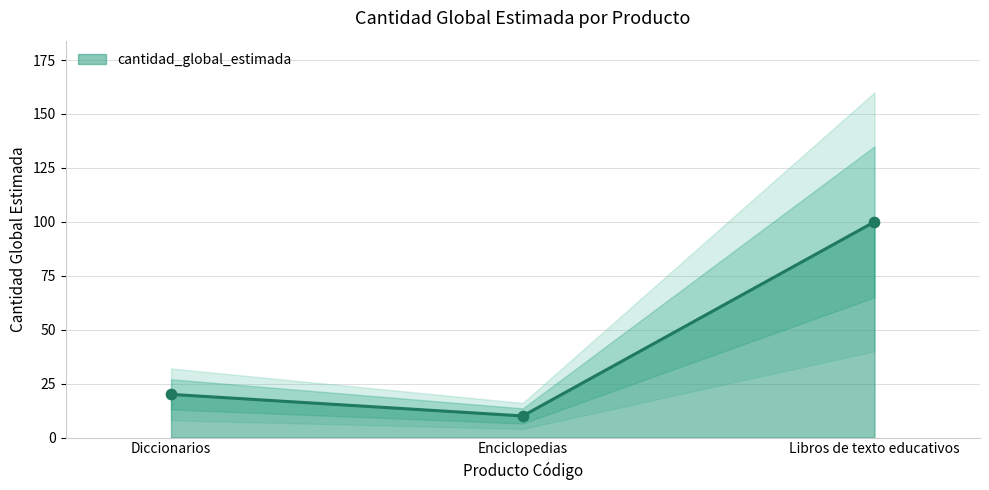

At which label is cantidad_global_estimada closest to 55?

Diccionarios